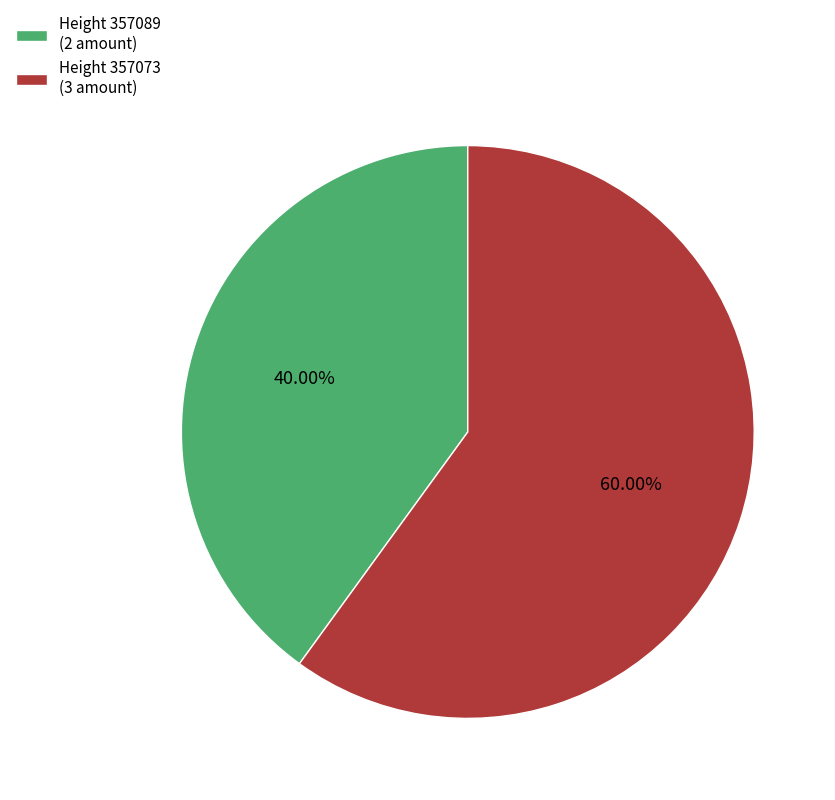

Approximately how many times larger is the value at Height 357073 (3 amount) compared to Height 357089 (2 amount)?

1.5